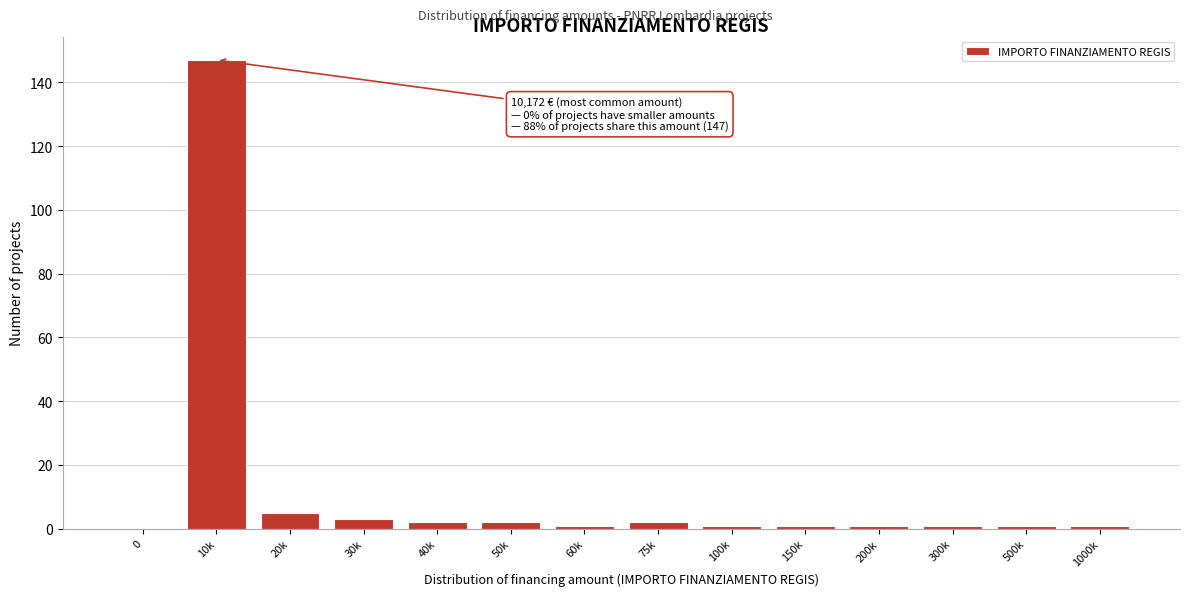

Reading left to right, list all the values displayed in this chart.

0=0	10k=147	20k=5	30k=3	40k=2	50k=2	60k=1	75k=2	100k=1	150k=1	200k=1	300k=1	500k=1	1000k=1